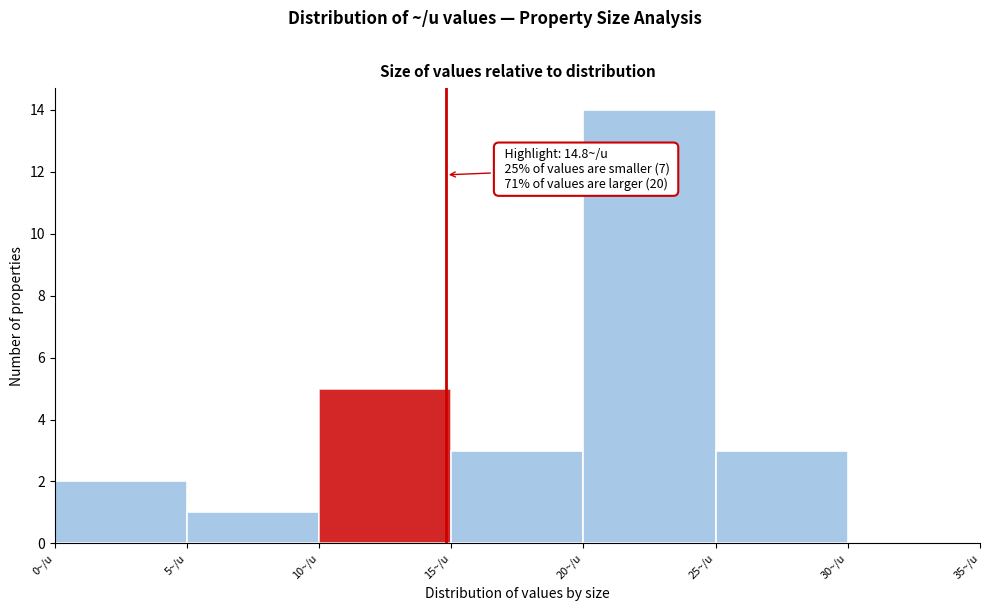

Over which range of the x-axis is the bar tallest?

20 to 25